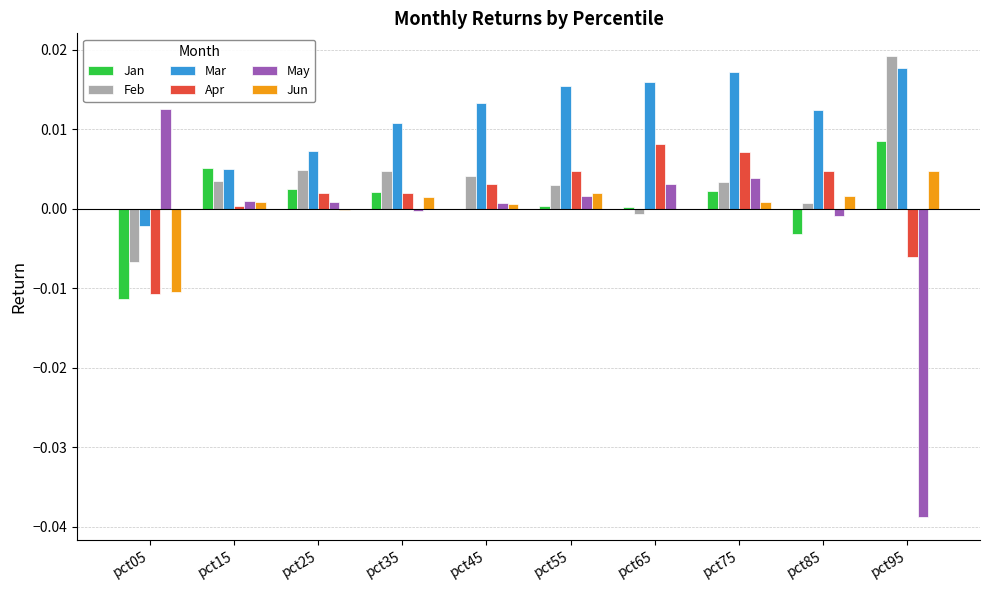

The value of Jan at pct35 is 0.0. True or false?

True